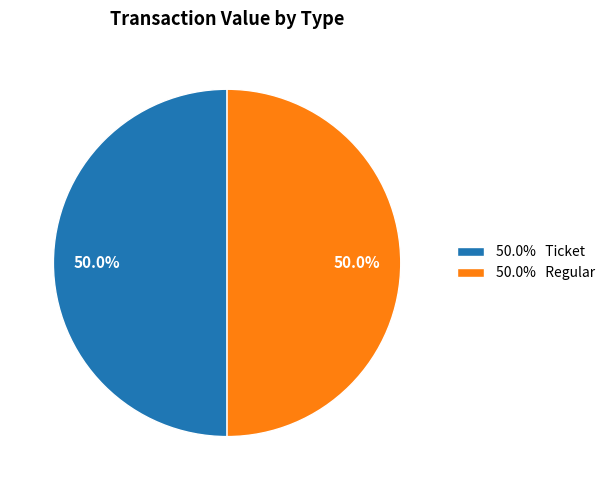

Approximately how many times larger is the value at 50.0% Ticket compared to 50.0% Regular?

1.0